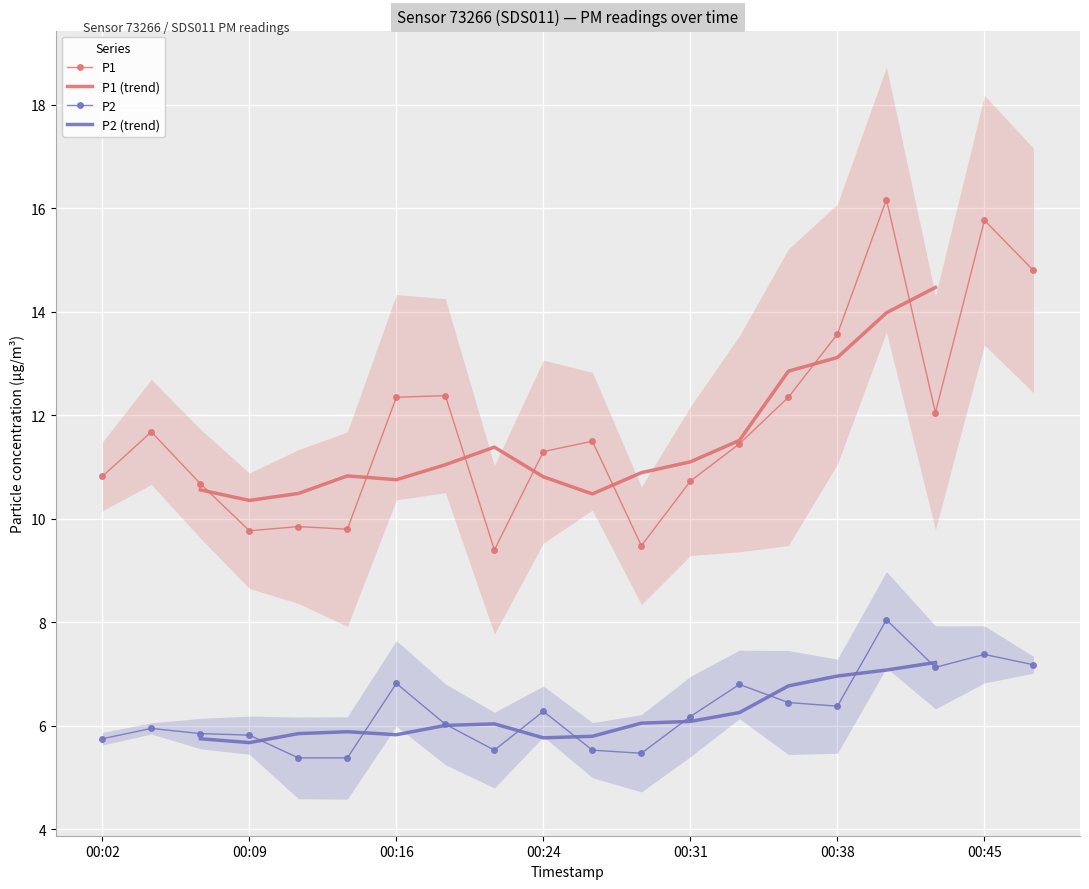

The value of P2 at 00:24 is 3.8. True or false?

False